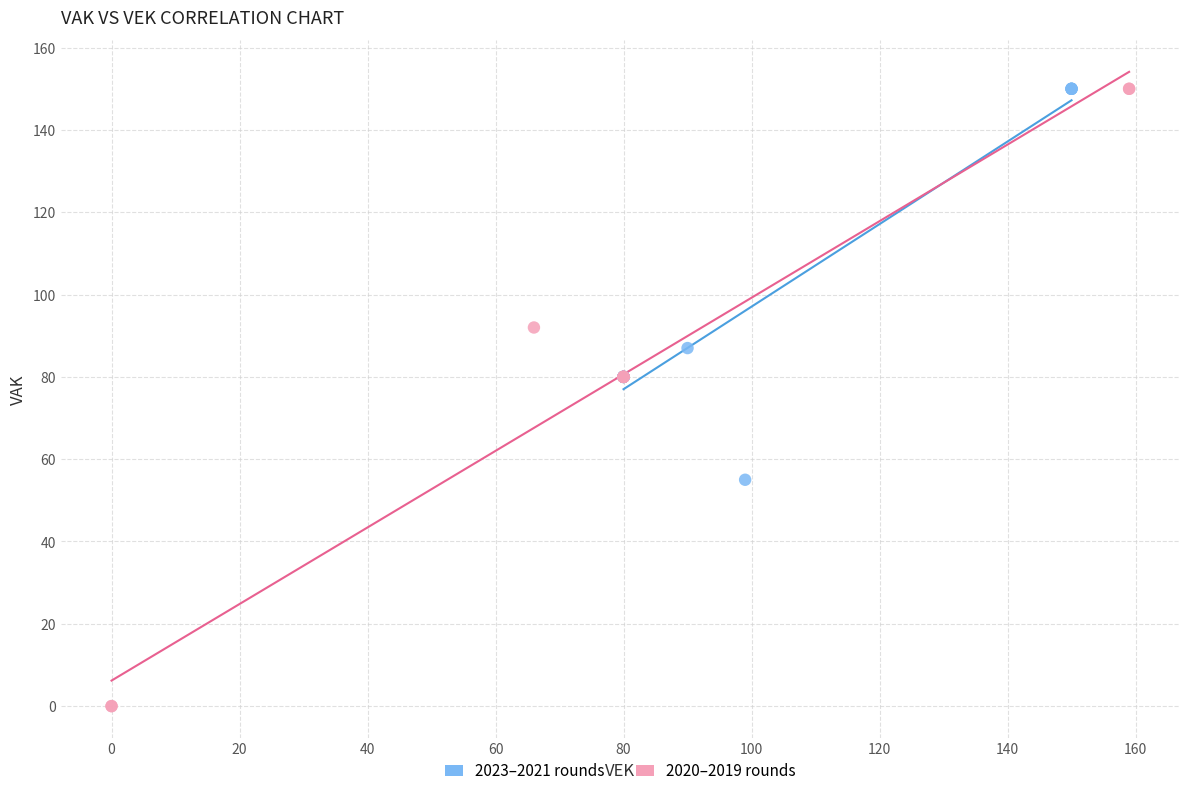

Which series has the largest Y range (max minus min)?

2020–2019 rounds